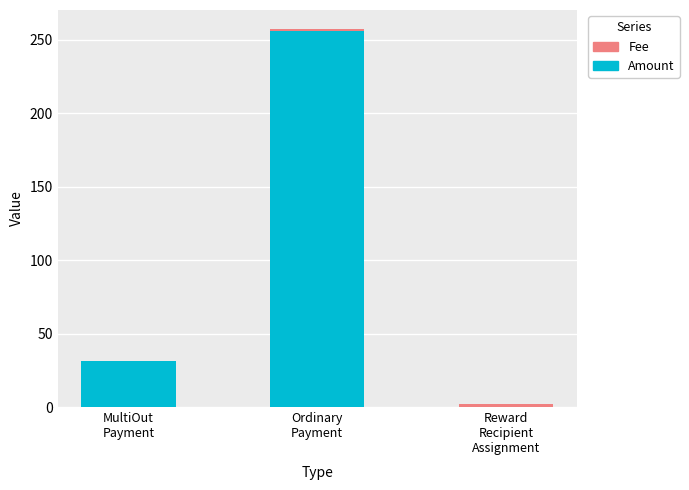

What is the sum of all Amount values?

287.2